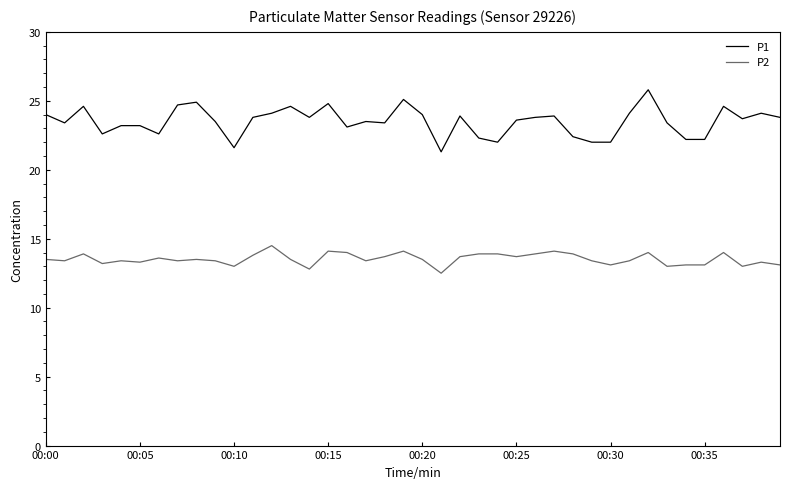

True or false: P2 and P1 intersect in this chart.

False